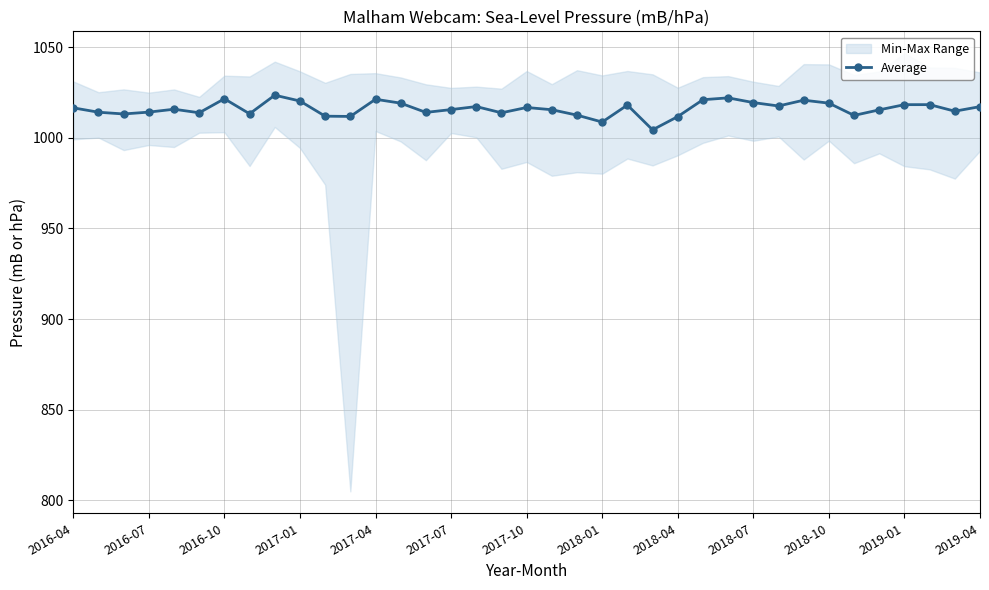

What is the difference between the maximum and second lowest values?

14.8